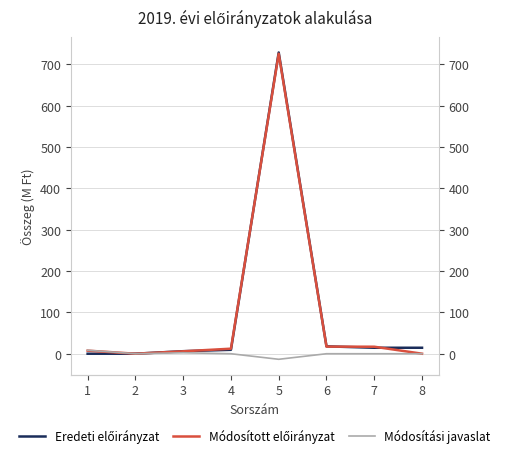

What is the value of the Módosított előirányzat point at the 7th from the left?

16.9